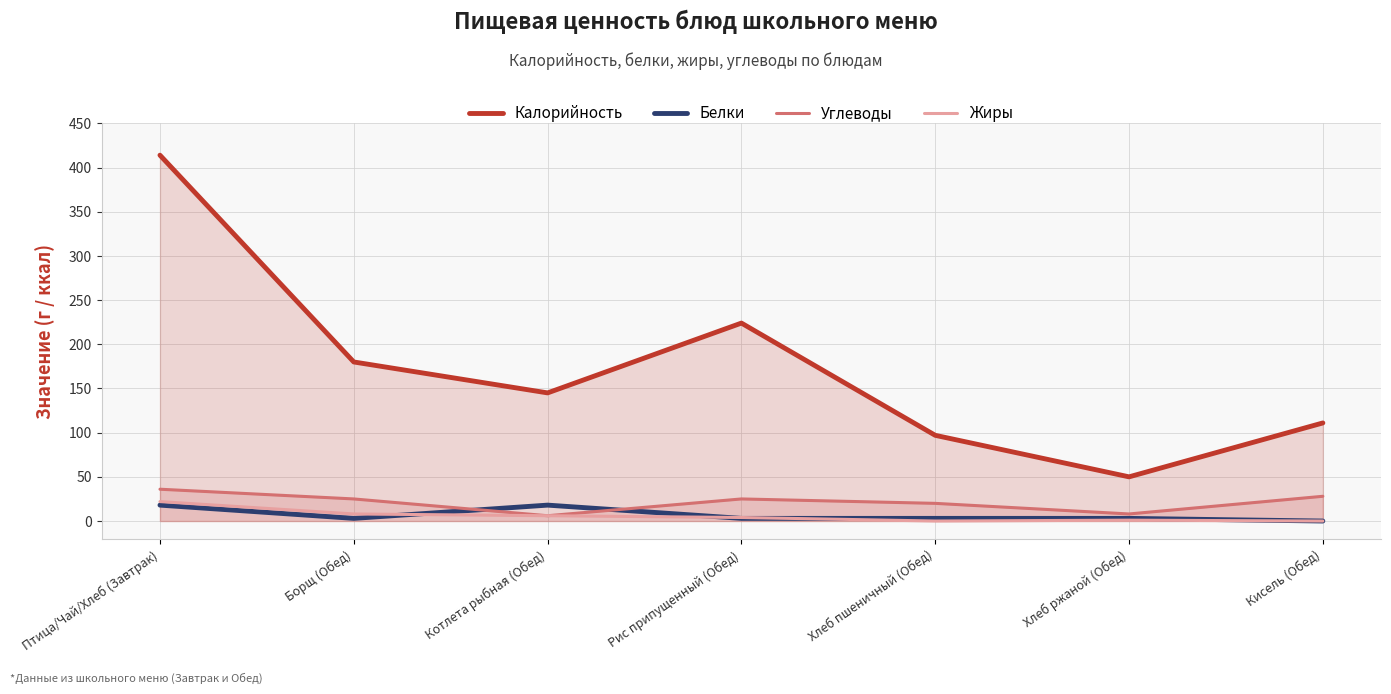

What is the label of the 4th point from the right?

Рис припущенный (Обед)